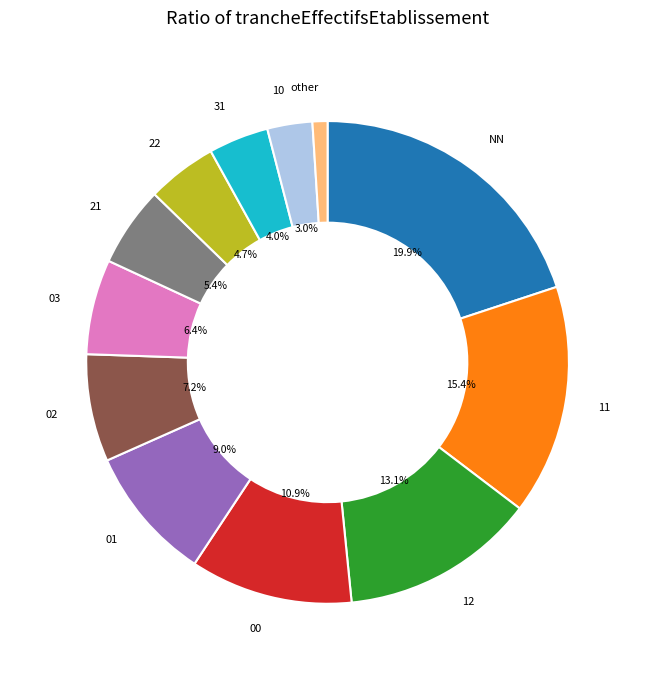

What is the largest slice in the pie chart?

NN